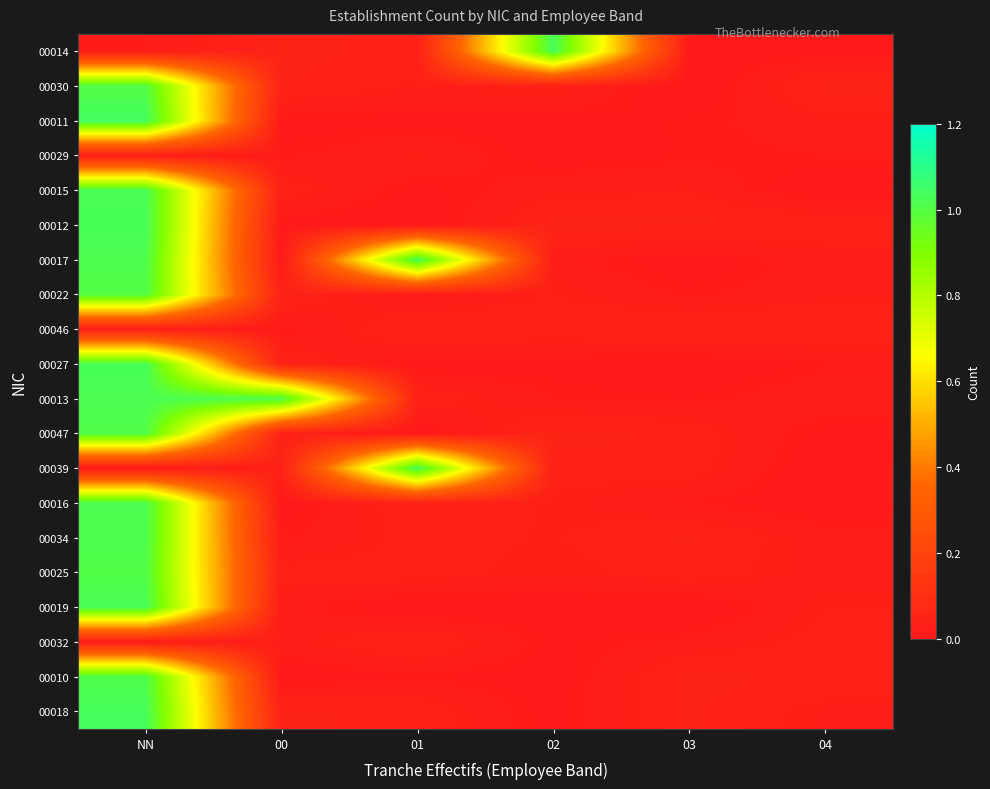

Reading left to right, extract all data points from this chart.

00014: NN=0.0	00=0.0	01=0.0	02=1.0	03=0.0	04=0.0
00030: NN=1.0	00=0.0	01=0.0	02=0.0	03=0.0	04=0.0
00011: NN=1.0	00=0.0	01=0.0	02=0.0	03=0.0	04=0.0
00029: NN=0.0	00=0.0	01=0.0	02=0.0	03=0.0	04=0.0
00015: NN=1.0	00=0.0	01=0.0	02=0.0	03=0.0	04=0.0
00012: NN=1.0	00=0.0	01=0.0	02=0.0	03=0.0	04=0.0
00017: NN=1.0	00=0.0	01=1.0	02=0.0	03=0.0	04=0.0
00022: NN=1.0	00=0.0	01=0.0	02=0.0	03=0.0	04=0.0
00046: NN=0.0	00=0.0	01=0.0	02=0.0	03=0.0	04=0.0
00027: NN=1.0	00=0.0	01=0.0	02=0.0	03=0.0	04=0.0
00013: NN=1.0	00=1.0	01=0.0	02=0.0	03=0.0	04=0.0
00047: NN=1.0	00=0.0	01=0.0	02=0.0	03=0.0	04=0.0
00039: NN=0.0	00=0.0	01=1.0	02=0.0	03=0.0	04=0.0
00016: NN=1.0	00=0.0	01=0.0	02=0.0	03=0.0	04=0.0
00034: NN=1.0	00=0.0	01=0.0	02=0.0	03=0.0	04=0.0
00025: NN=1.0	00=0.0	01=0.0	02=0.0	03=0.0	04=0.0
00019: NN=1.0	00=0.0	01=0.0	02=0.0	03=0.0	04=0.0
00032: NN=0.0	00=0.0	01=0.0	02=0.0	03=0.0	04=0.0
00010: NN=1.0	00=0.0	01=0.0	02=0.0	03=0.0	04=0.0
00018: NN=1.0	00=0.0	01=0.0	02=0.0	03=0.0	04=0.0